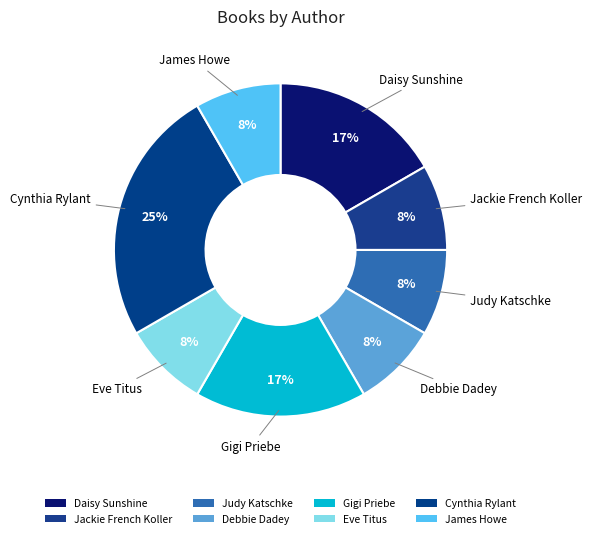

Rank the categories by value from highest to lowest.

Cynthia Rylant, Daisy Sunshine, Gigi Priebe, Jackie French Koller, Judy Katschke, Debbie Dadey, Eve Titus, James Howe